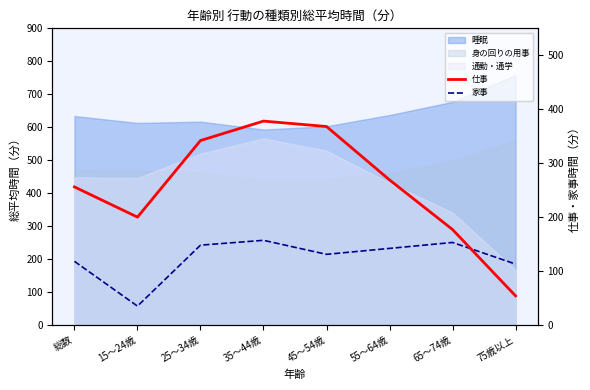

Is the value of 家事 at 35～44歳 greater than the value of 仕事 at 総数?

No